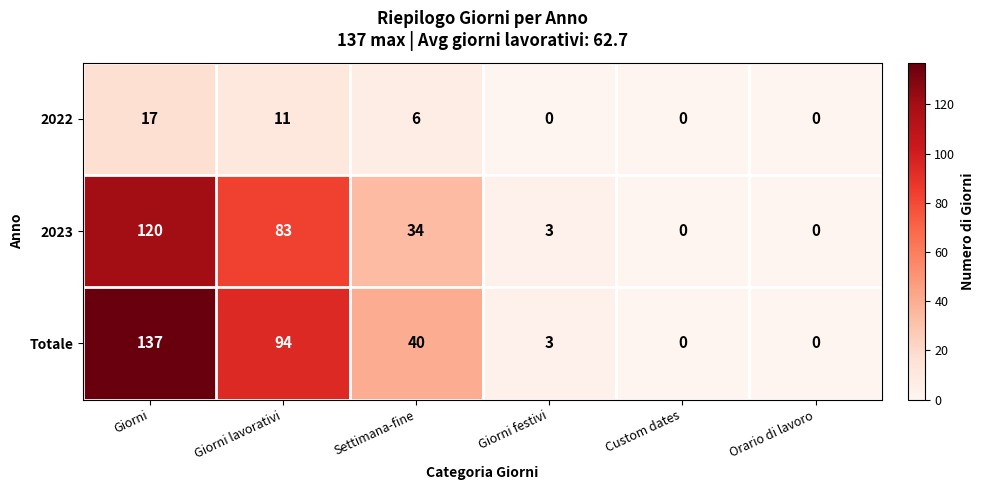

Read the Totale value at Giorni, to the nearest 50.

150